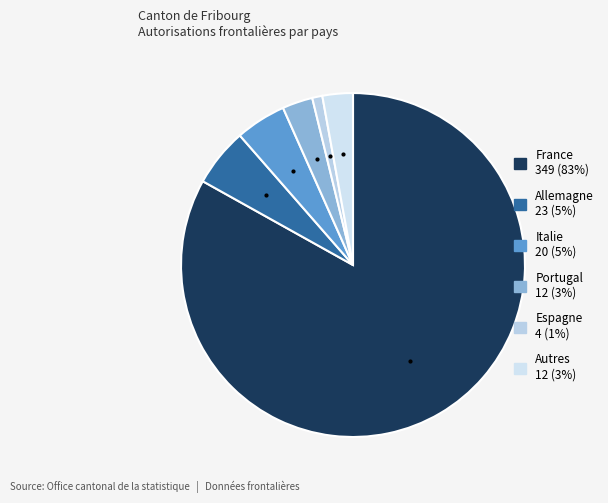

Between Italie and Portugal, which is larger?

Italie